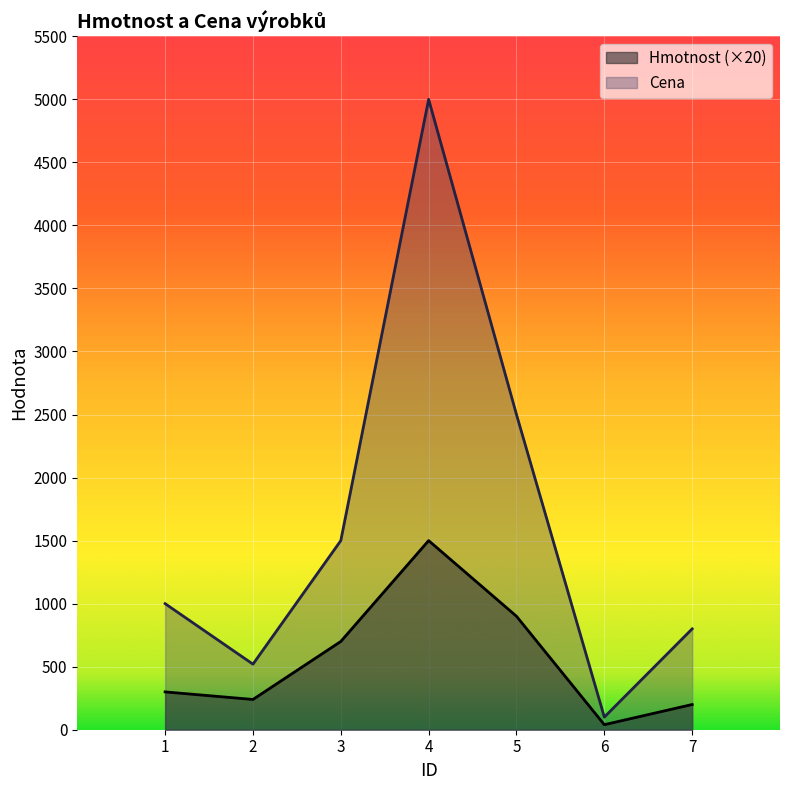

What are all the series names shown in the legend?

Hmotnost, Cena